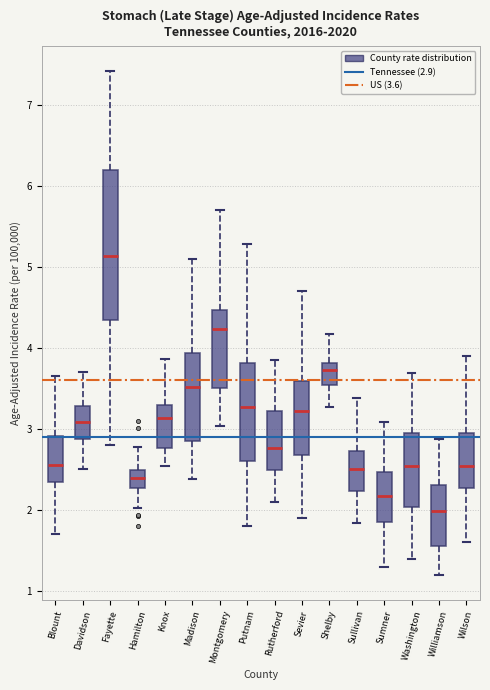

Which box has the lowest median line?

Williamson